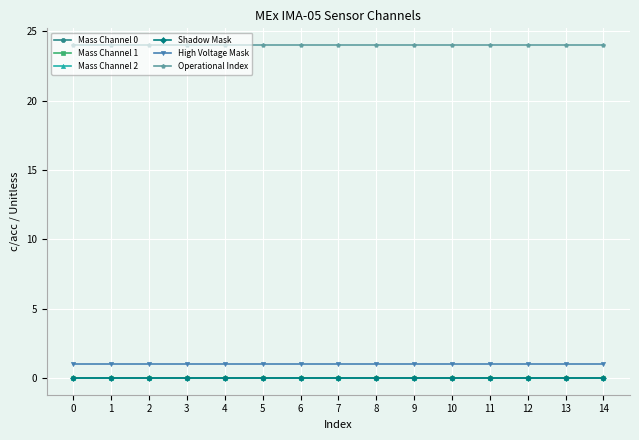

Reading right to left, extract all data points from this chart.

Mass Channel 0: 14=0	13=0	12=0	11=0	10=0	9=0	8=0	7=0	6=0	5=0	4=0	3=0	2=0	1=0	0=0
Mass Channel 1: 14=0	13=0	12=0	11=0	10=0	9=0	8=0	7=0	6=0	5=0	4=0	3=0	2=0	1=0	0=0
Mass Channel 2: 14=0	13=0	12=0	11=0	10=0	9=0	8=0	7=0	6=0	5=0	4=0	3=0	2=0	1=0	0=0
Shadow Mask: 14=0	13=0	12=0	11=0	10=0	9=0	8=0	7=0	6=0	5=0	4=0	3=0	2=0	1=0	0=0
High Voltage Mask: 14=1	13=1	12=1	11=1	10=1	9=1	8=1	7=1	6=1	5=1	4=1	3=1	2=1	1=1	0=1
Operational Index: 14=24	13=24	12=24	11=24	10=24	9=24	8=24	7=24	6=24	5=24	4=24	3=24	2=24	1=24	0=24